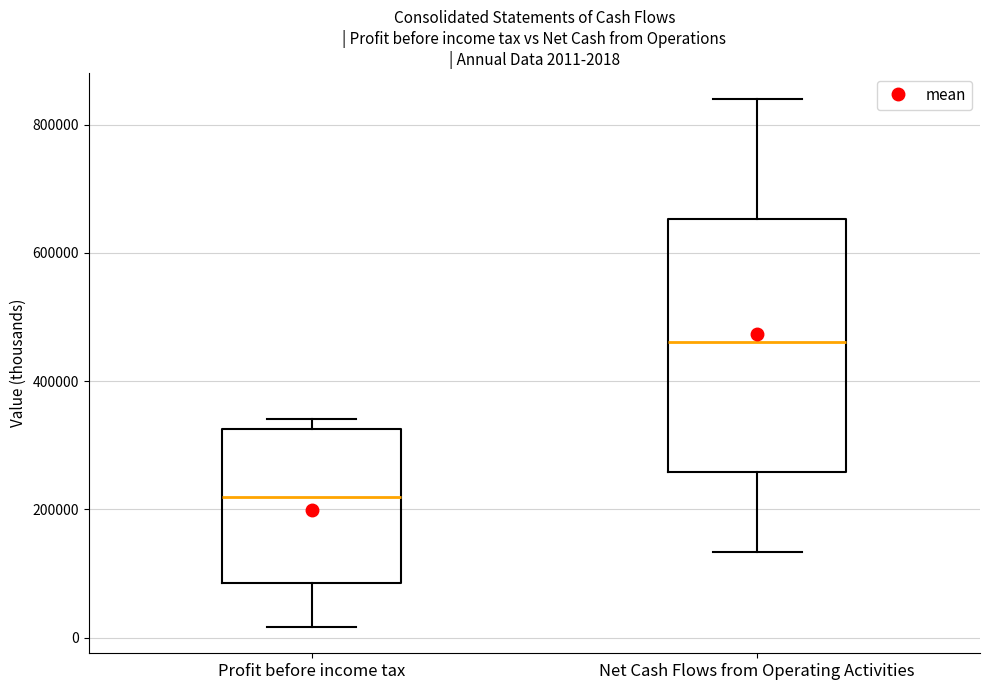

Which box has the lowest median line?

Profit before income tax